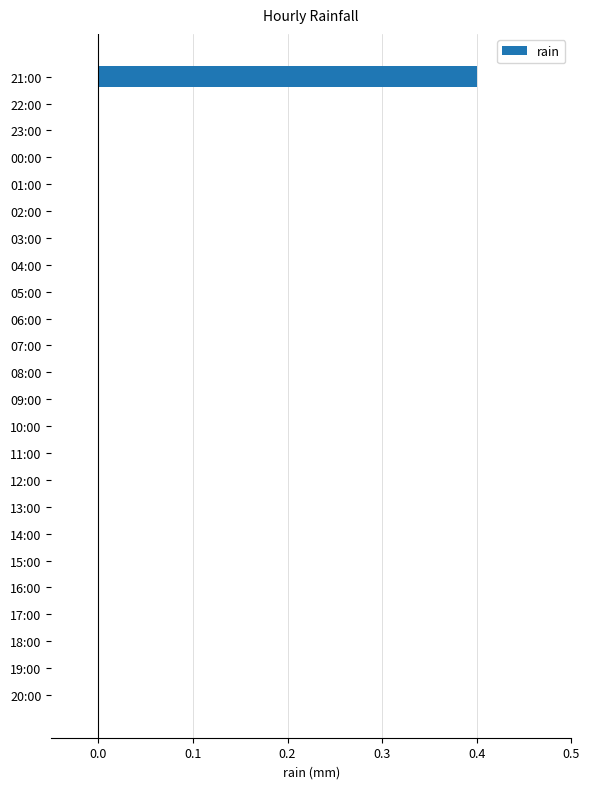

Reading top to bottom, extract all data points from this chart.

21:00=0.4	22:00=0.0	23:00=0.0	00:00=0.0	01:00=0.0	02:00=0.0	03:00=0.0	04:00=0.0	05:00=0.0	06:00=0.0	07:00=0.0	08:00=0.0	09:00=0.0	10:00=0.0	11:00=0.0	12:00=0.0	13:00=0.0	14:00=0.0	15:00=0.0	16:00=0.0	17:00=0.0	18:00=0.0	19:00=0.0	20:00=0.0